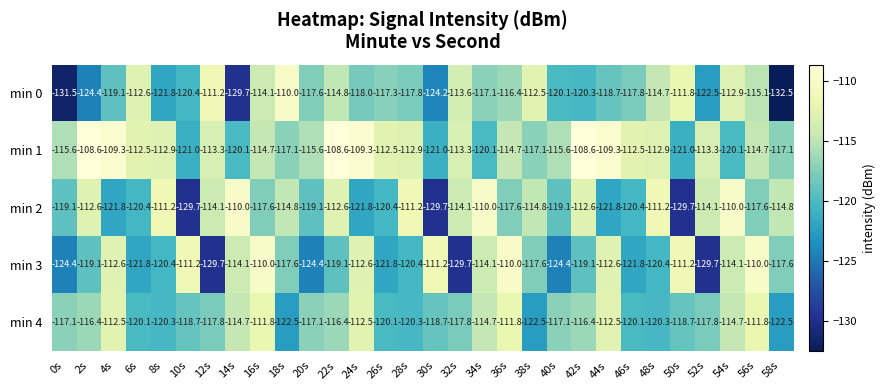

Read the min 1 value at 40s.

-115.6